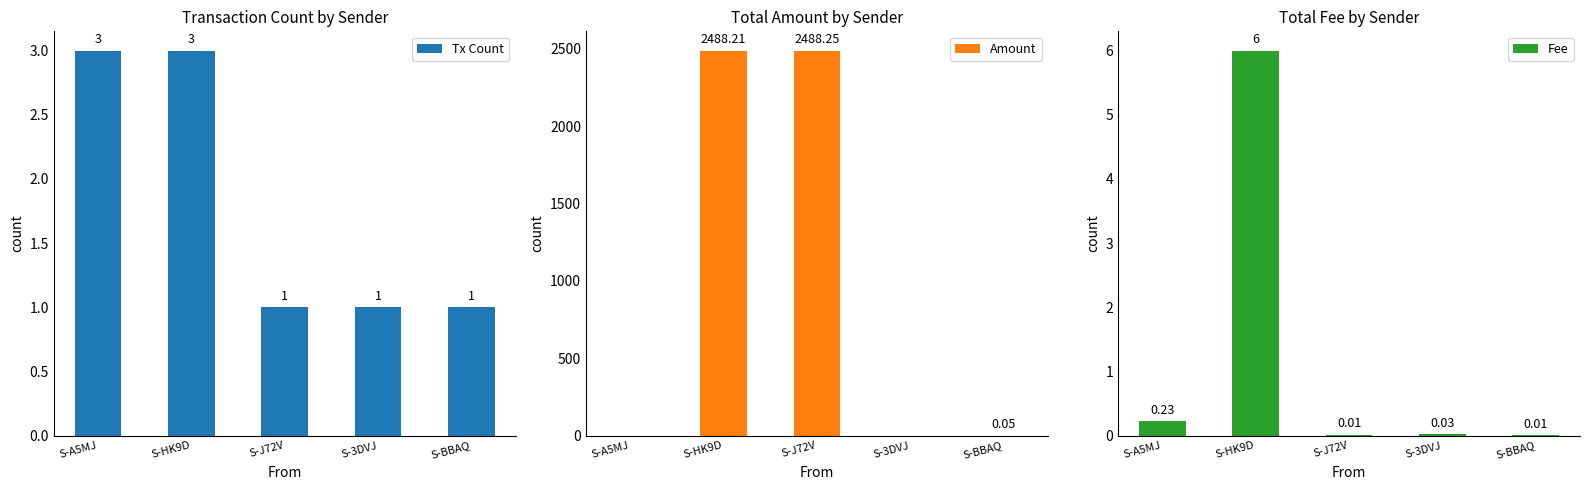

Reading left to right, what are all the values shown in this chart?

Tx Count: S-A5MJ=3.0	S-HK9D=3.0	S-J72V=1.0	S-3DVJ=1.0	S-BBAQ=1.0
Amount: S-A5MJ=0.0	S-HK9D=2488.2	S-J72V=2488.2	S-3DVJ=0.0	S-BBAQ=0.1
Fee: S-A5MJ=0.2	S-HK9D=6.0	S-J72V=0.0	S-3DVJ=0.0	S-BBAQ=0.0